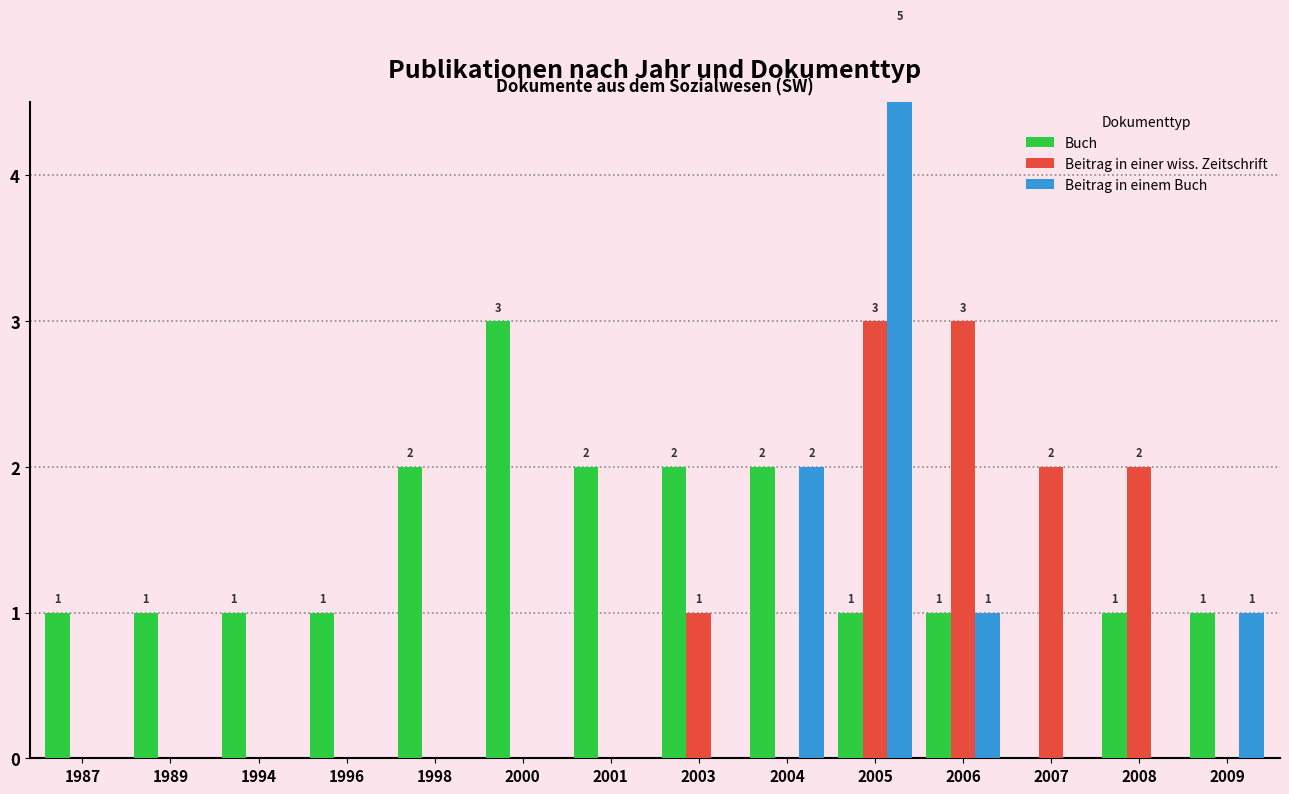

What is the total value across all series at 1994?

1